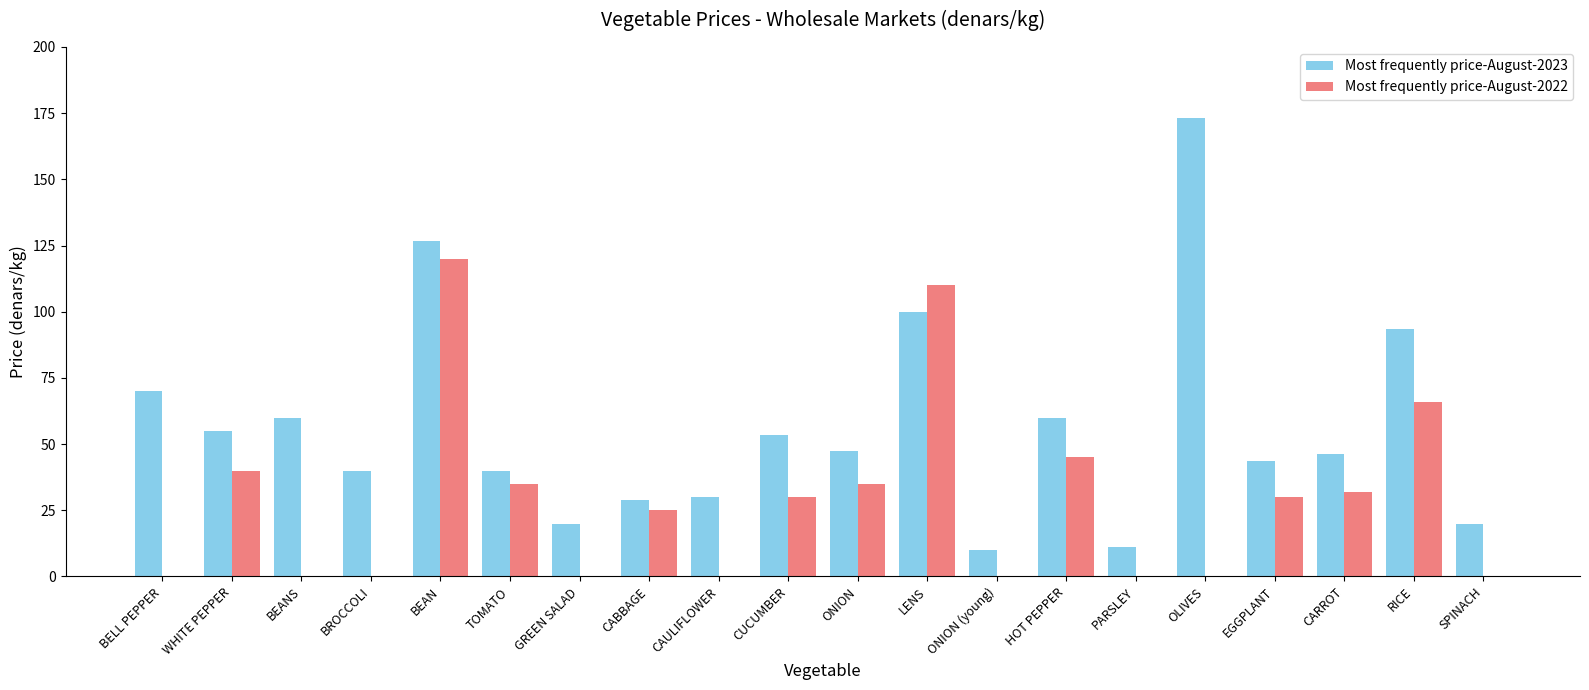

Which series has the largest total across all categories?

Most frequently price-August-2023